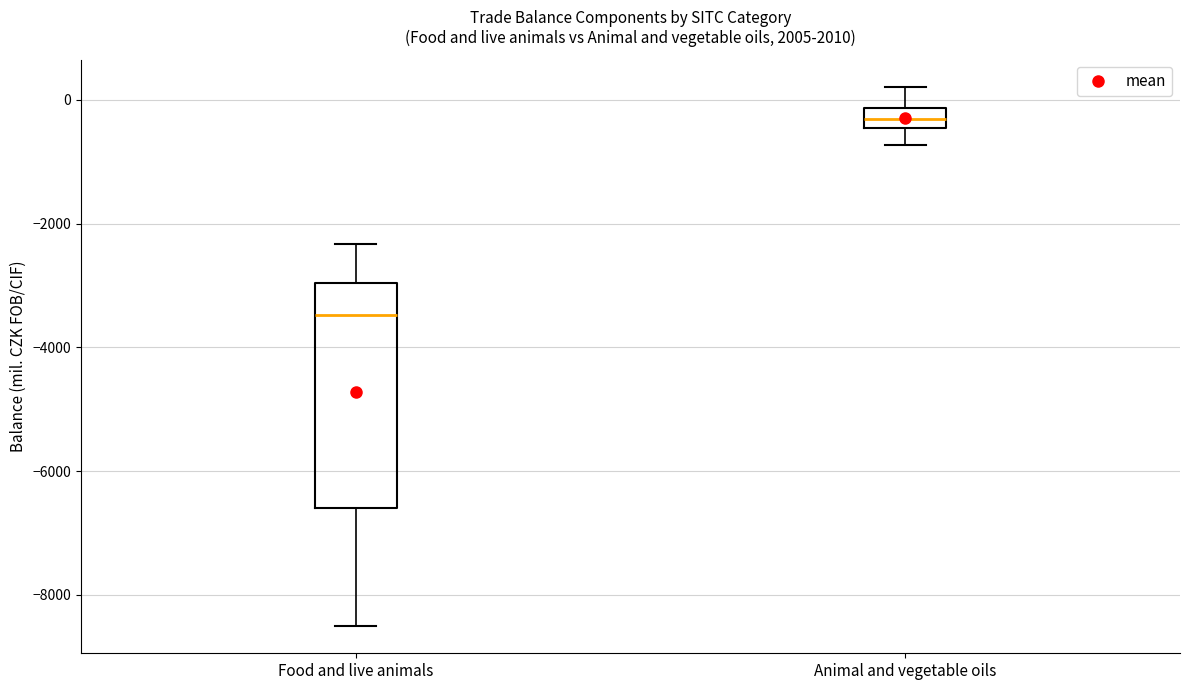

Which box is the tallest, from its lower edge to its upper edge?

Food and live animals